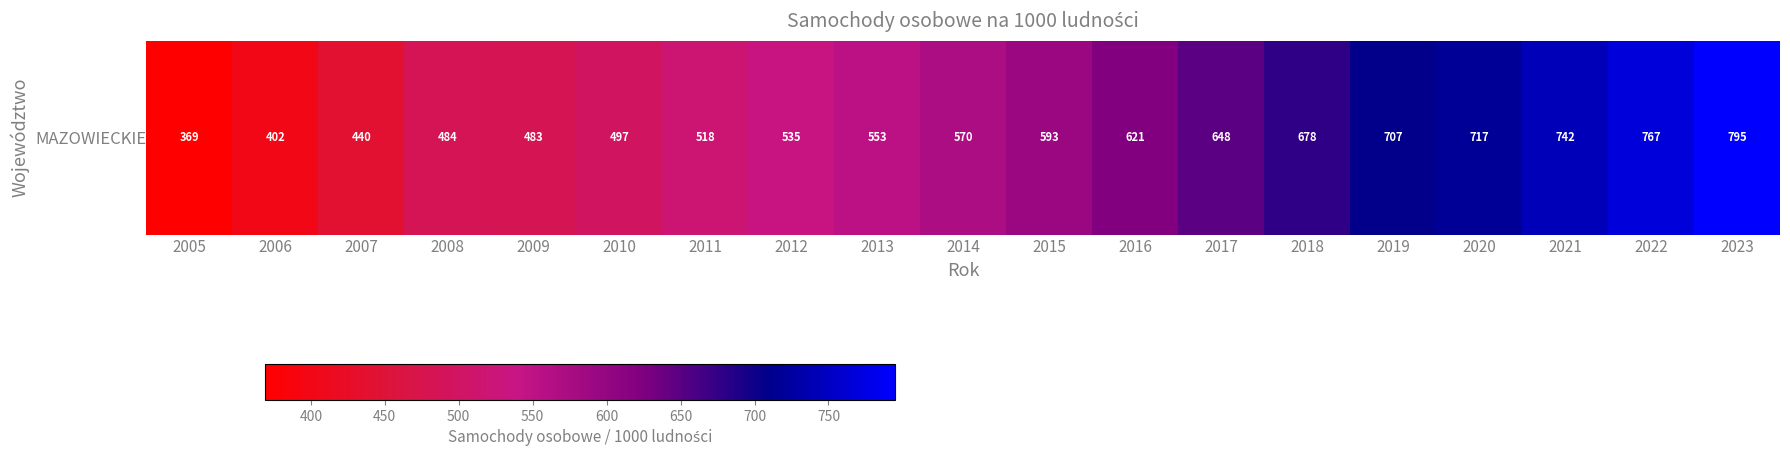

Reading right to left, list all the values displayed in this chart.

2023=795	2022=767	2021=742	2020=717	2019=707	2018=678	2017=648	2016=621	2015=593	2014=570	2013=553	2012=535	2011=518	2010=497	2009=483	2008=484	2007=440	2006=402	2005=369